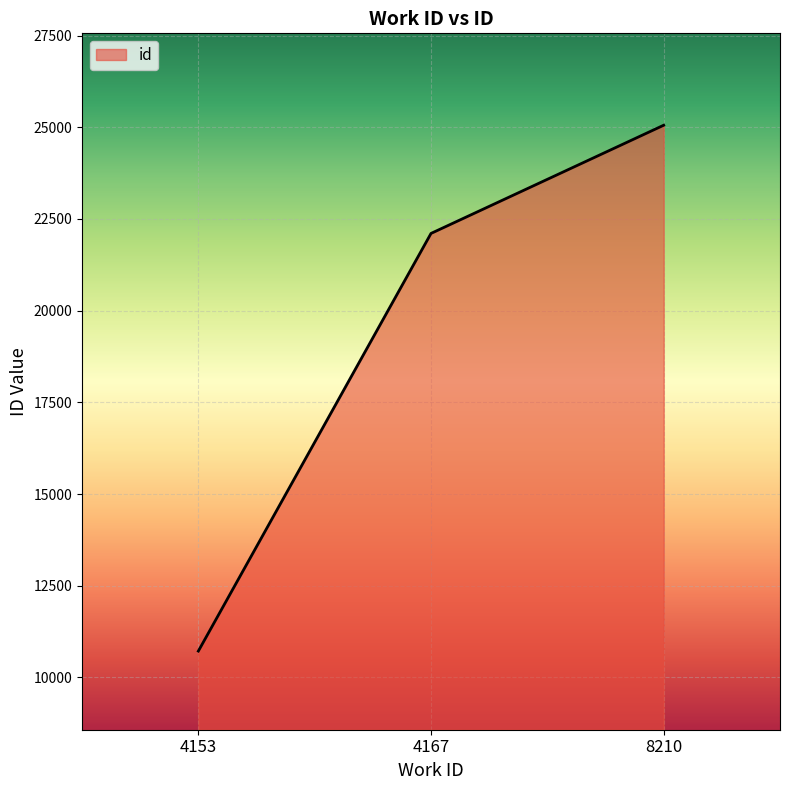

Reading right to left, list all the values displayed in this chart.

25055	22106	10720